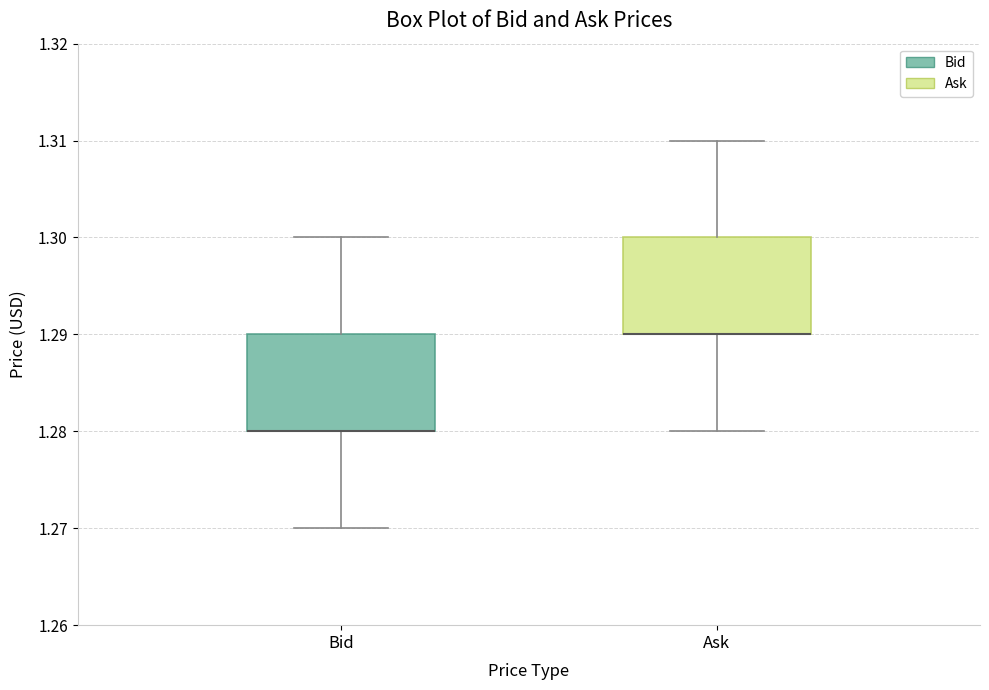

Where is the upper edge of the box for Bid on the y-axis? The values are not printed on the chart, so give them approximately, as read against the axis.

1.29